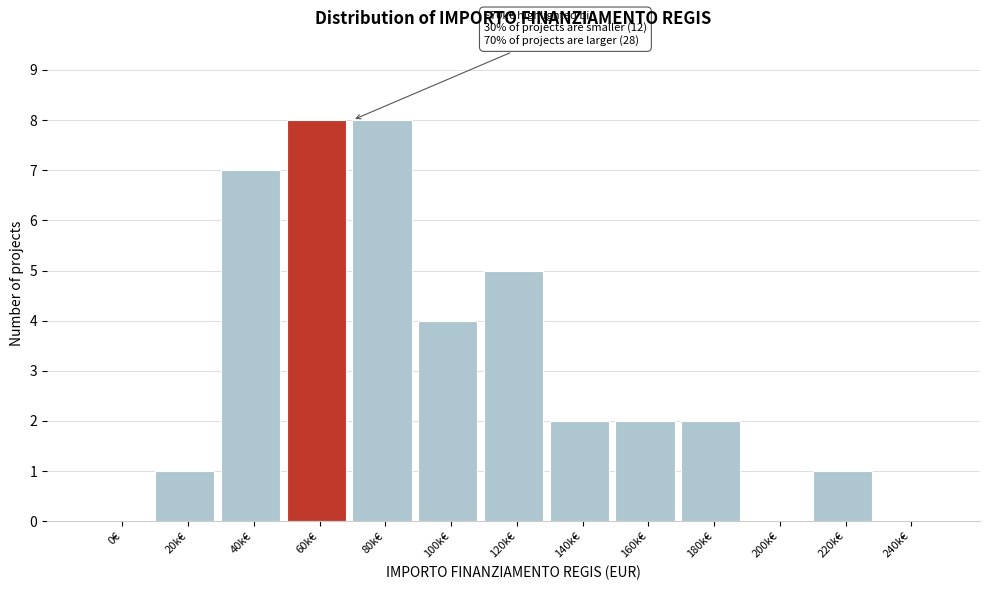

Reading left to right, extract all data points from this chart.

0€=0	20k€=1	40k€=7	60k€=8	80k€=8	100k€=4	120k€=5	140k€=2	160k€=2	180k€=2	200k€=0	220k€=1	240k€=0